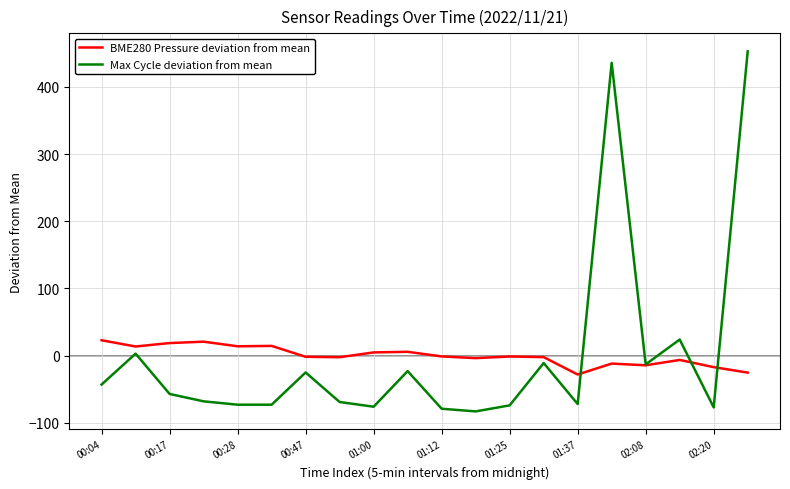

Which series has the largest range (max minus min)?

Max Cycle deviation from mean